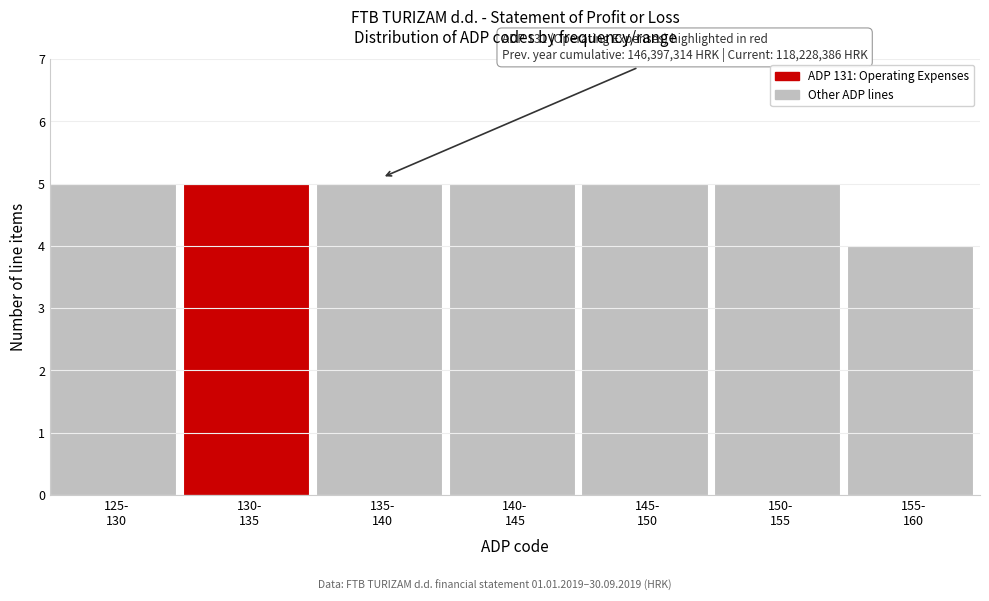

Reading left to right, what are all the values shown in this chart?

5	5	5	5	5	5	4